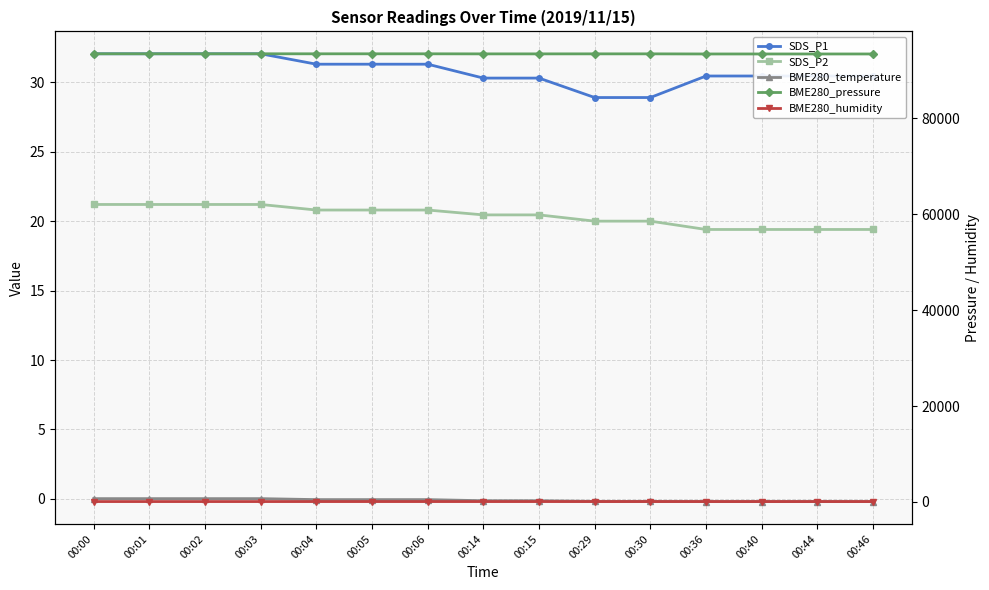

Does the chart display data point markers on the line(s)?

Yes